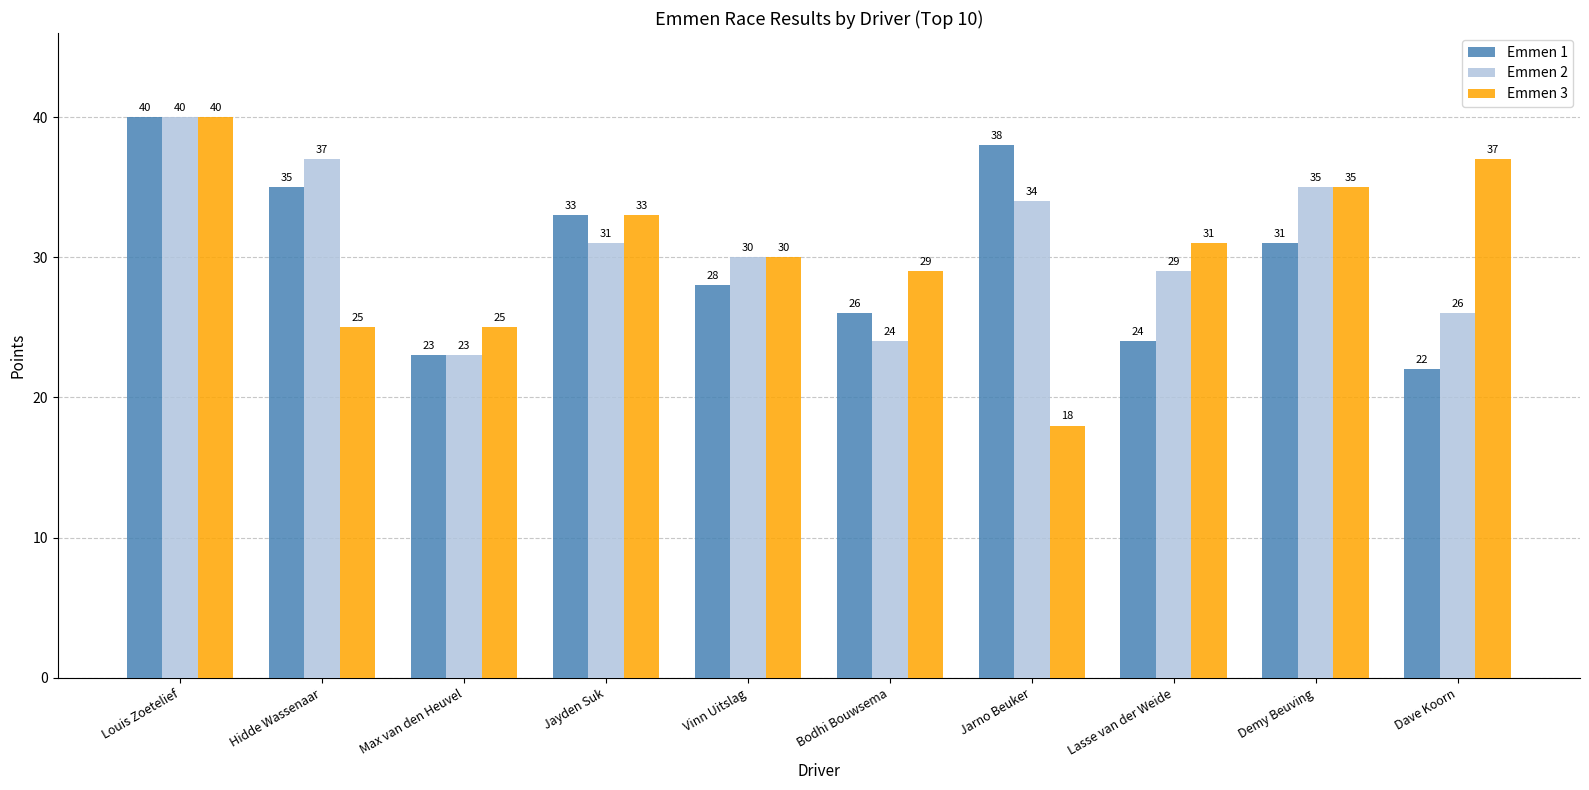

What is the total value across all series at Dave Koorn?

85